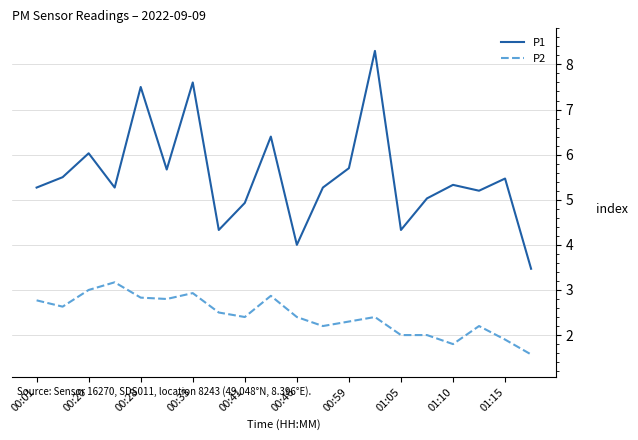

True or false: P2 and P1 intersect in this chart.

False